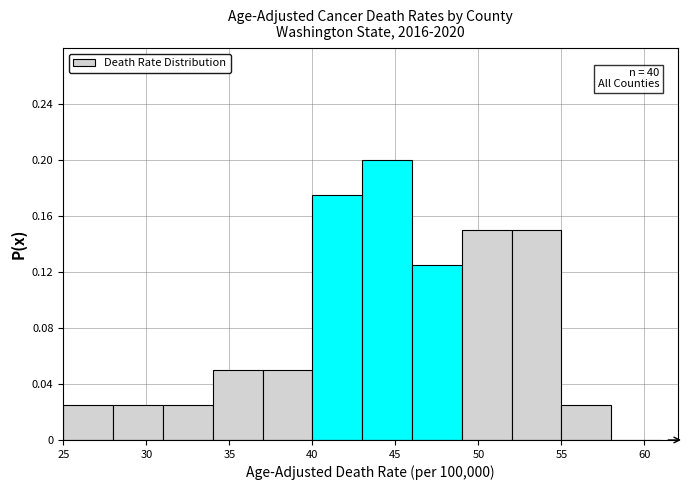

Which range on the x-axis has the tallest bar?

43 to 46